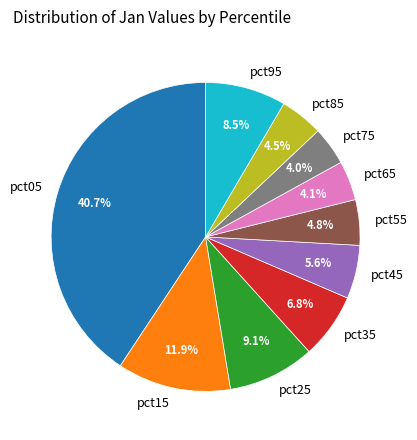

What is the largest slice in the pie chart?

pct05